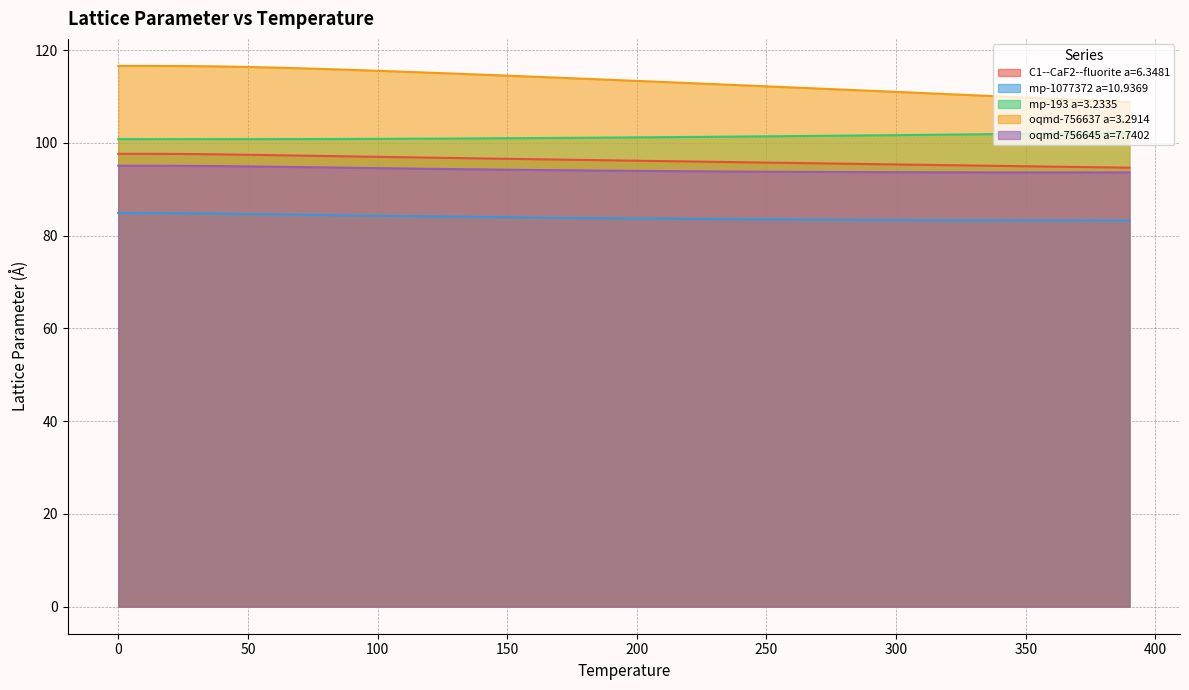

What is the total value across all series at 20.0?

494.9